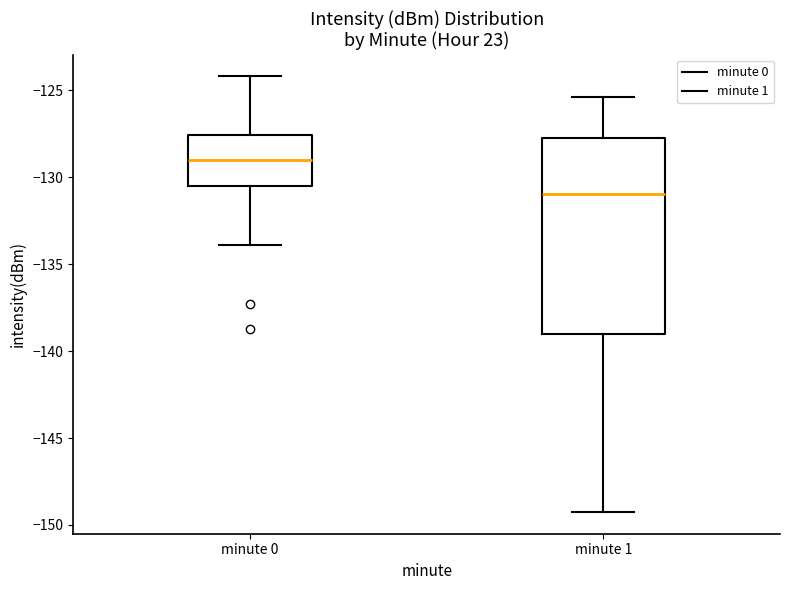

Reading left to right, read every box against the y-axis: the position of its median line, the range the box covers, and the ends of its whiskers. The values are not printed on the chart, so give them approximately, as read against the axis.

minute 0: median -129.0, box -130.5 to -127.5, whiskers -134.0 to -124.0
minute 1: median -131.0, box -139.0 to -127.5, whiskers -149.5 to -125.5